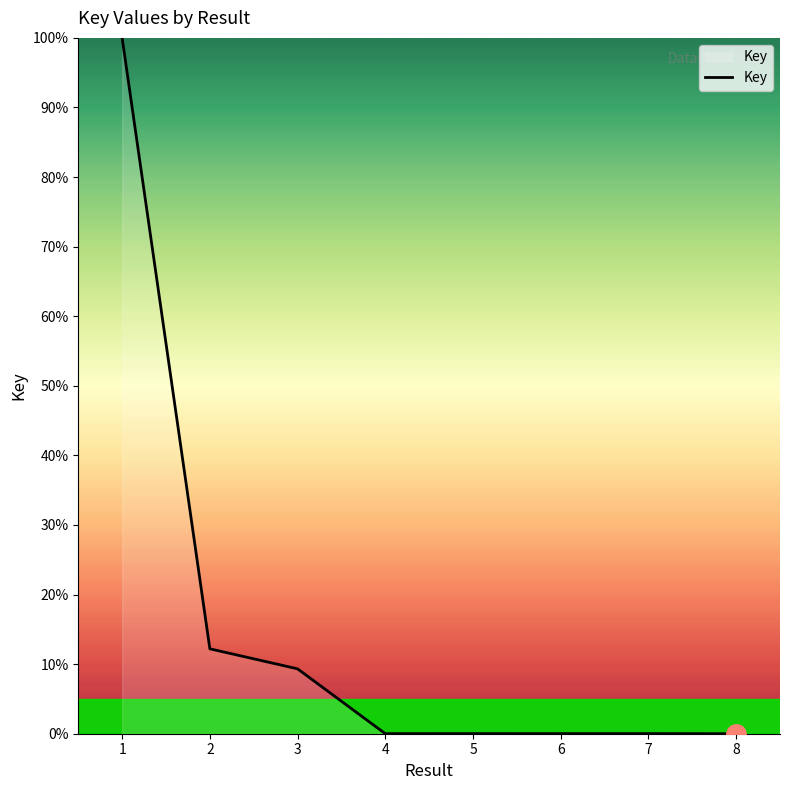

What is the greatest value displayed?

100.0